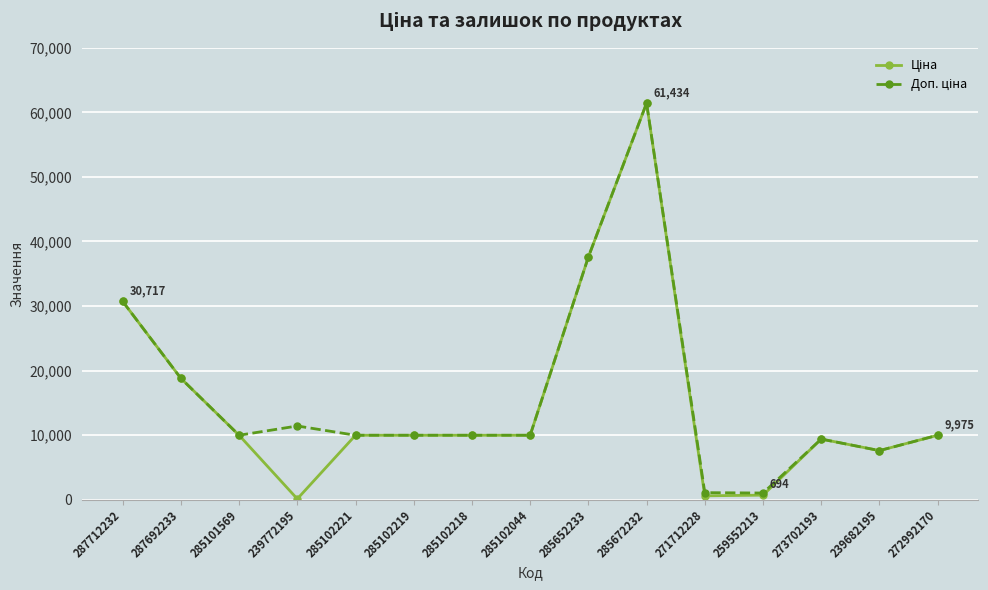

What is the maximum value shown in the chart?

61434.3